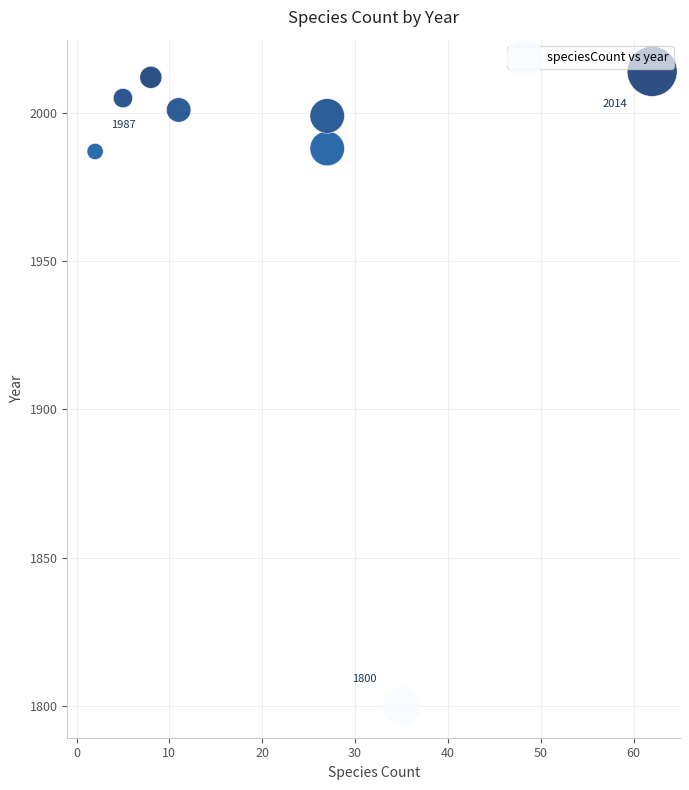

What is the range of Y values (max minus min)?

214